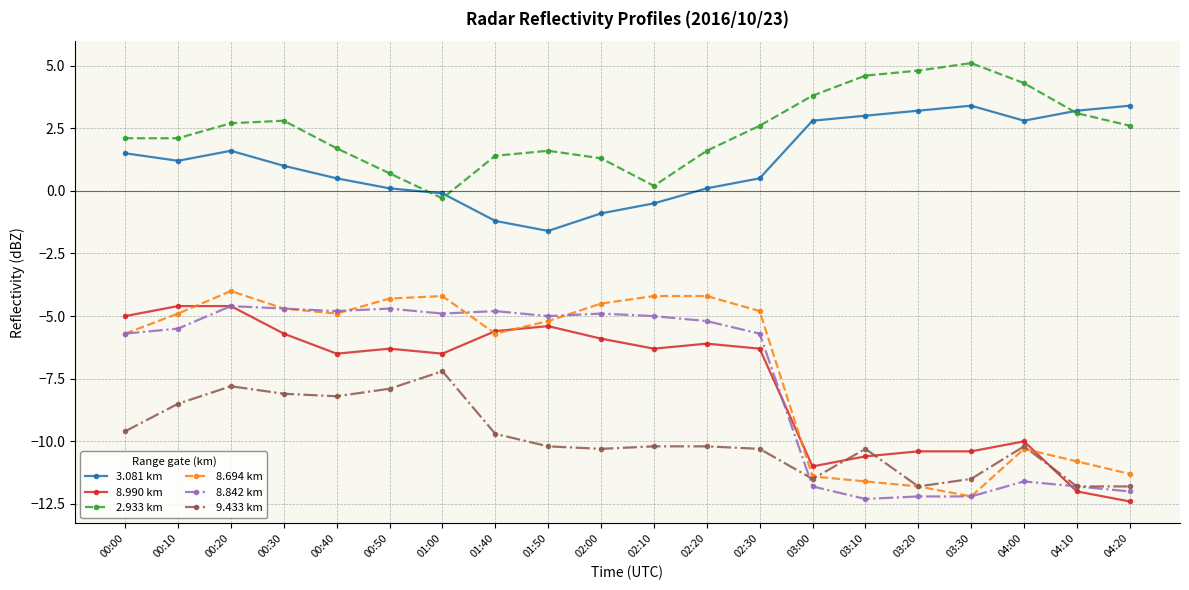

What is the label of the 18th point from the left?

04:00